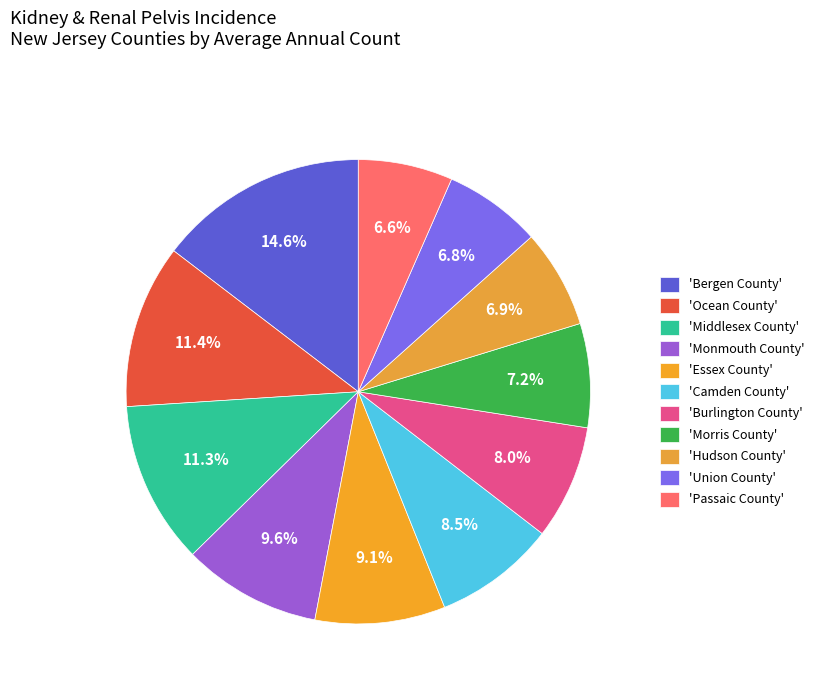

Count the number of slices in the pie.

11